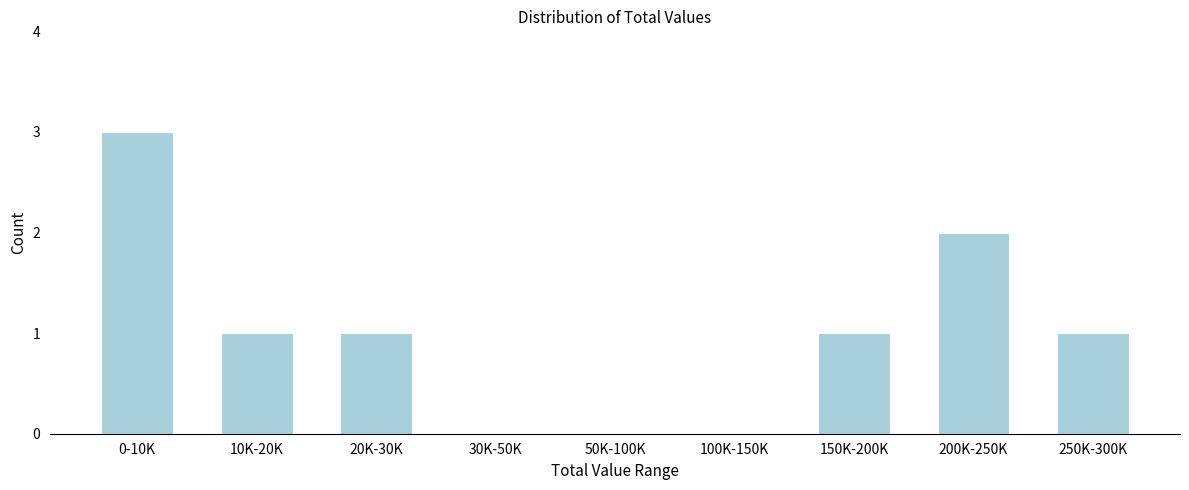

Reading left to right, extract all data points from this chart.

0-10K=3	10K-20K=1	20K-30K=1	30K-50K=0	50K-100K=0	100K-150K=0	150K-200K=1	200K-250K=2	250K-300K=1